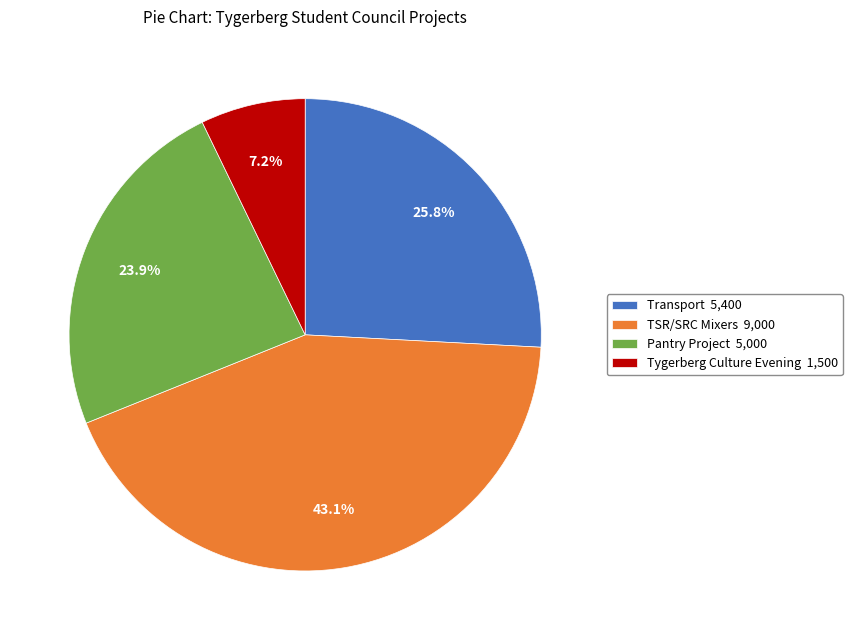

Which slice is the smallest?

Tygerberg Culture Evening